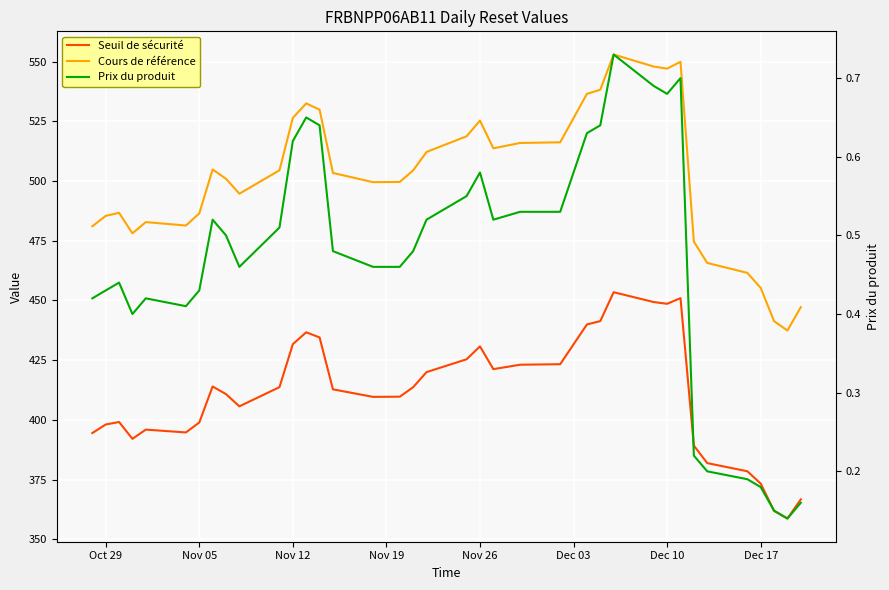

List the series in order of their peak value, lowest first.

Prix du produit, Seuil de sécurité, Cours de référence